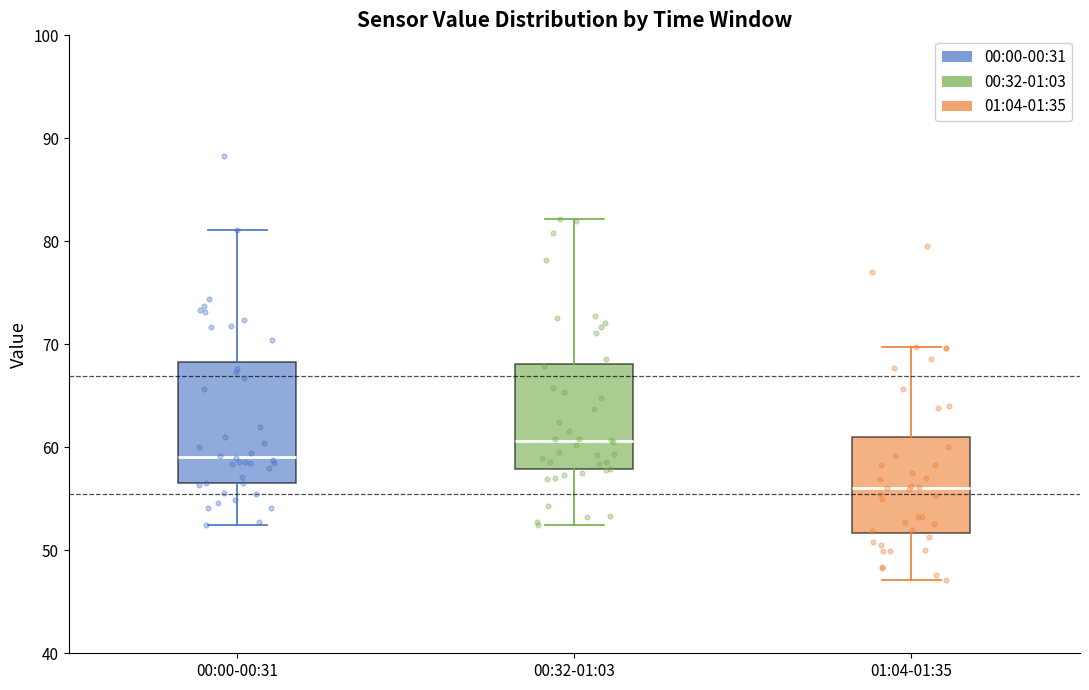

Reading left to right, read every box against the y-axis: the position of its median line, the range the box covers, and the ends of its whiskers. The values are not printed on the chart, so give them approximately, as read against the axis.

00:00-00:31: median 59, box 57 to 68, whiskers 52 to 81
00:32-01:03: median 61, box 58 to 68, whiskers 52 to 82
01:04-01:35: median 56, box 52 to 61, whiskers 47 to 70